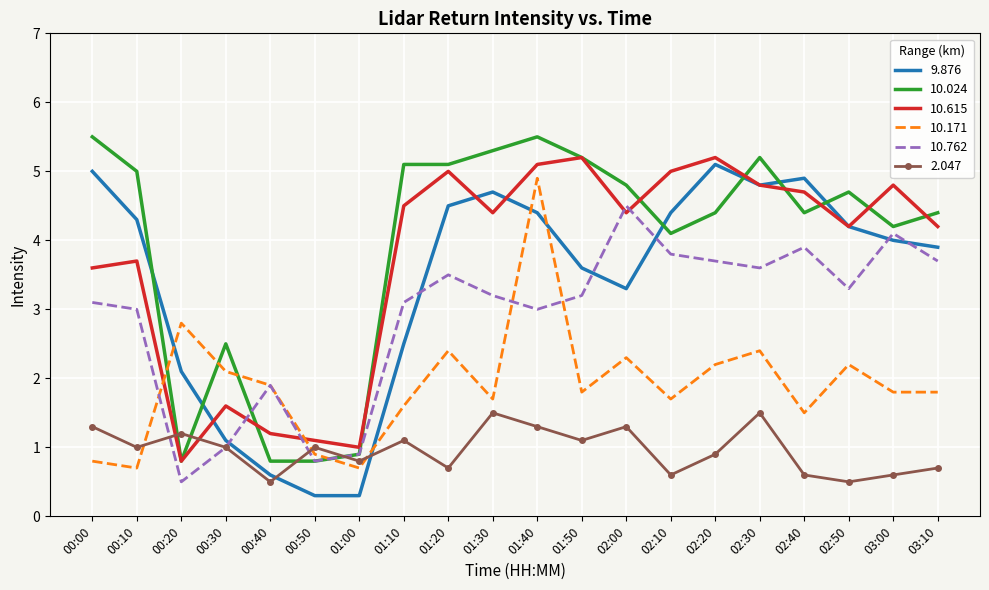

At which label is 9.876 closest to 2?

00:20